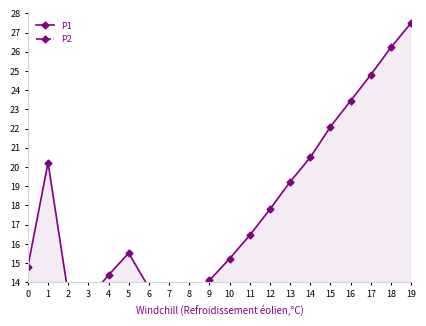

True or false: P2 and P1 cross at least once.

False